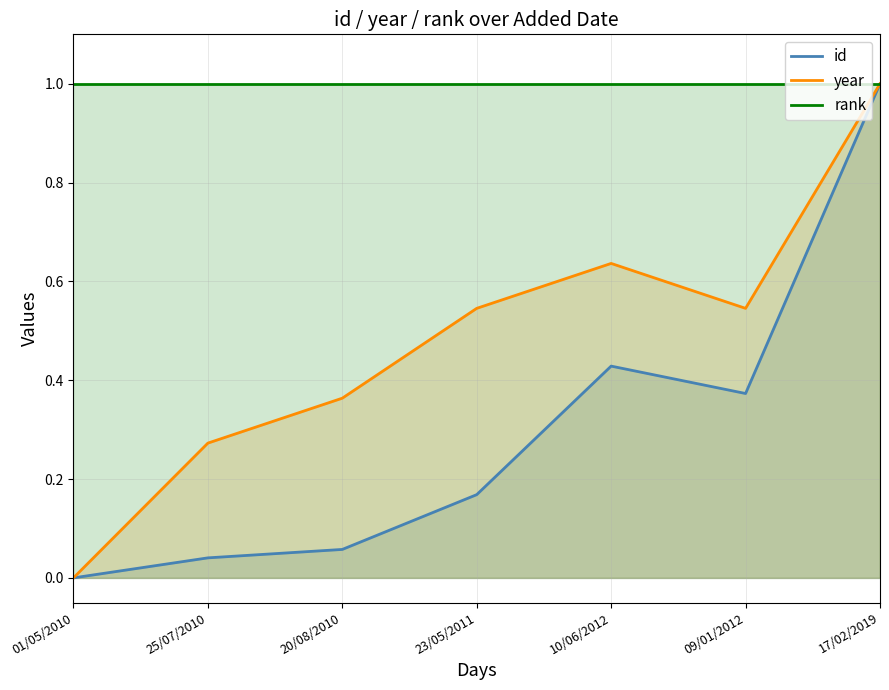

List the series in order of their overall mean, lowest first.

id, year, rank